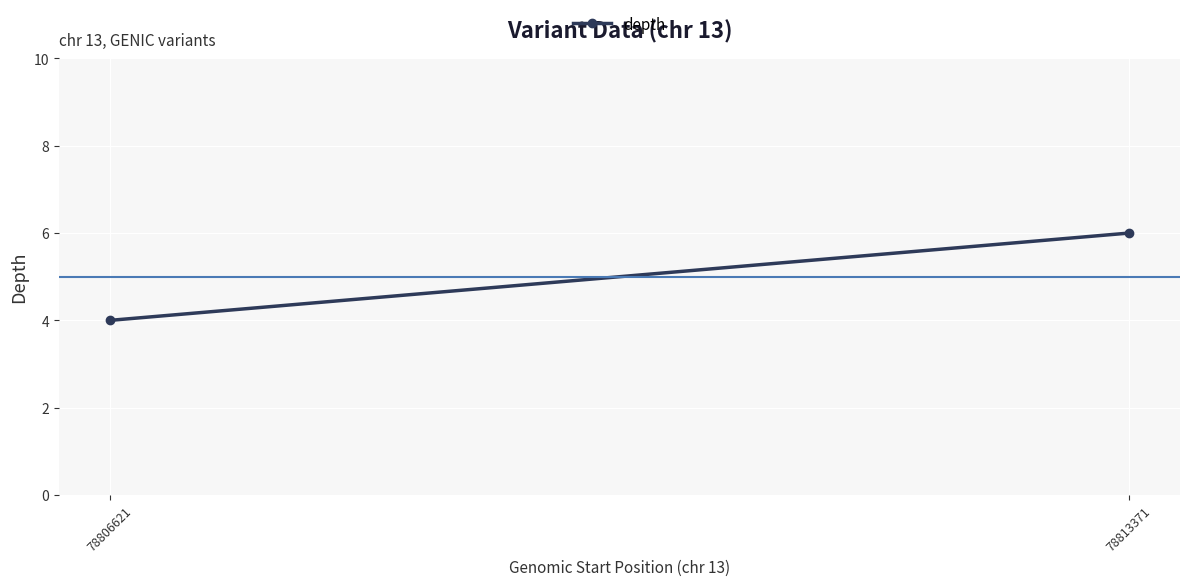

What is the greatest value displayed?

6